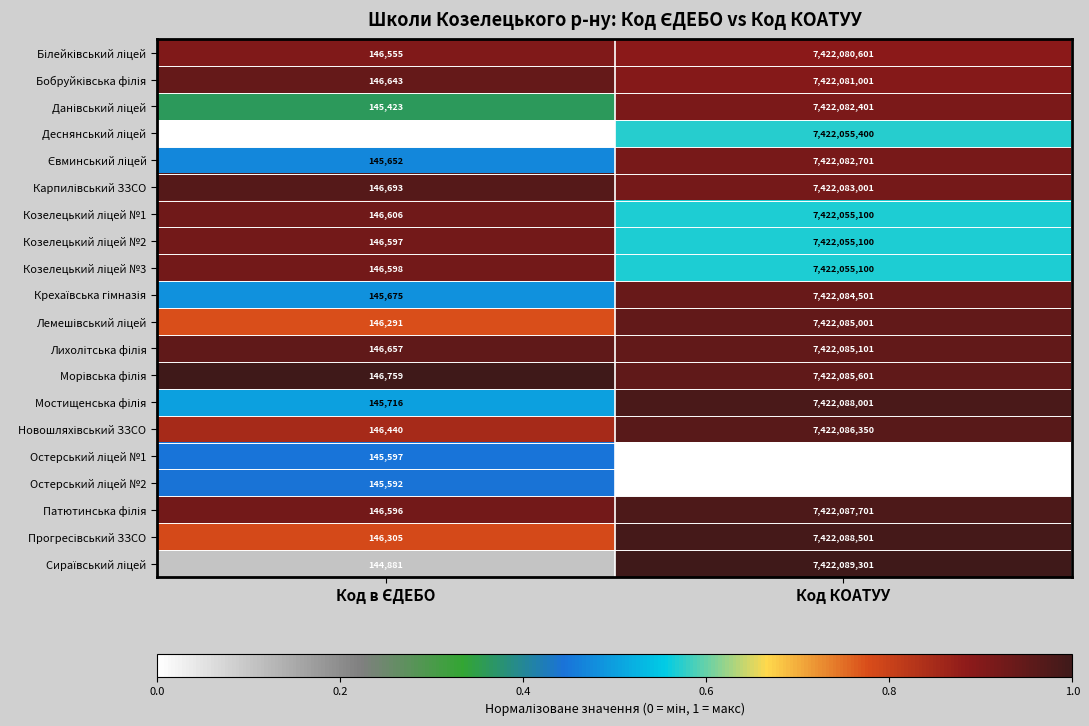

At which category is the sum across all series the highest?

Код КОАТУУ